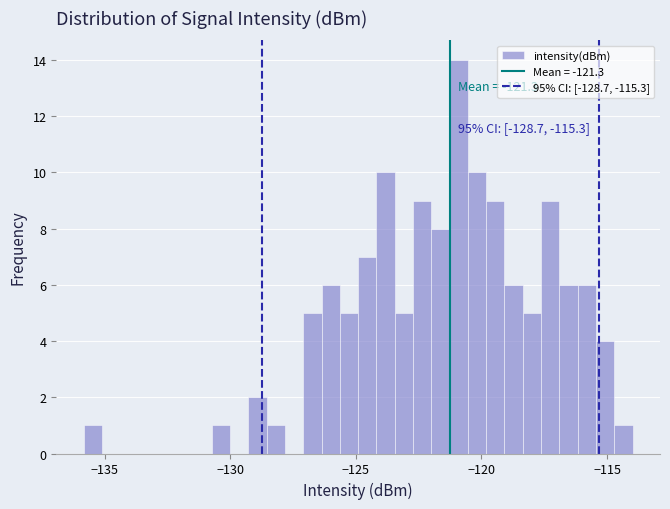

Read against the x-axis, roughly where is the centre of the tallest bar?

-121.0